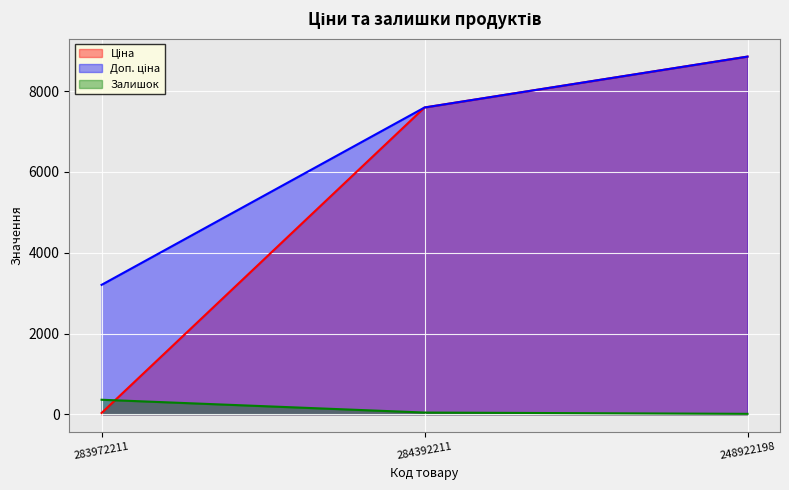

Which series has the largest total across all categories?

Доп. ціна